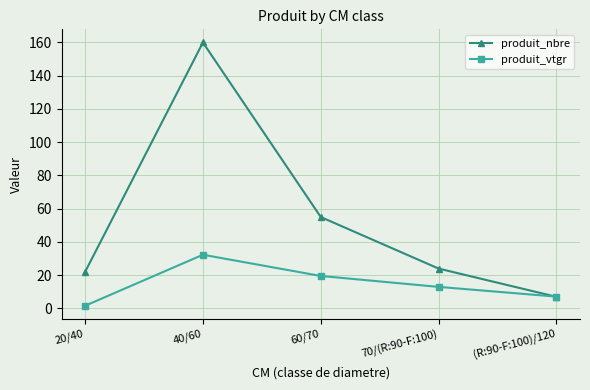

What is the label of the 1st point from the left?

20/40